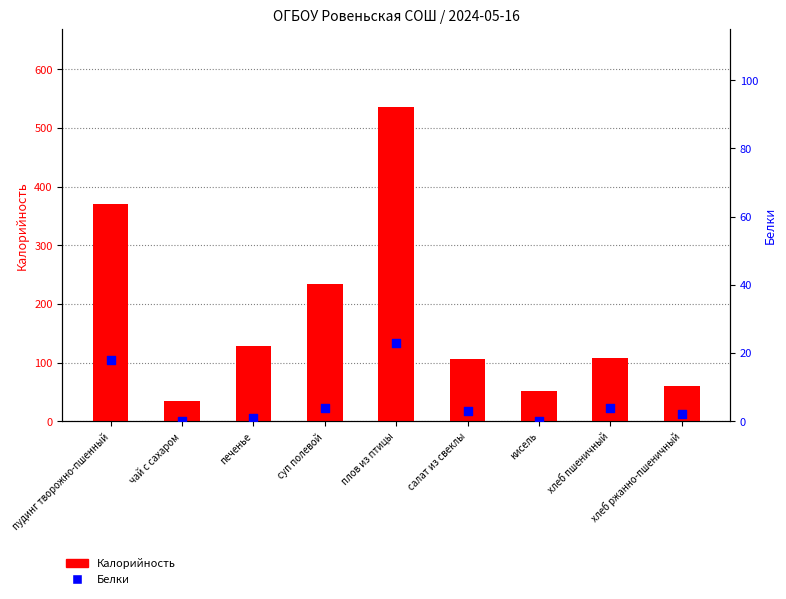

Which series contains the highest Y value?

Калорийность